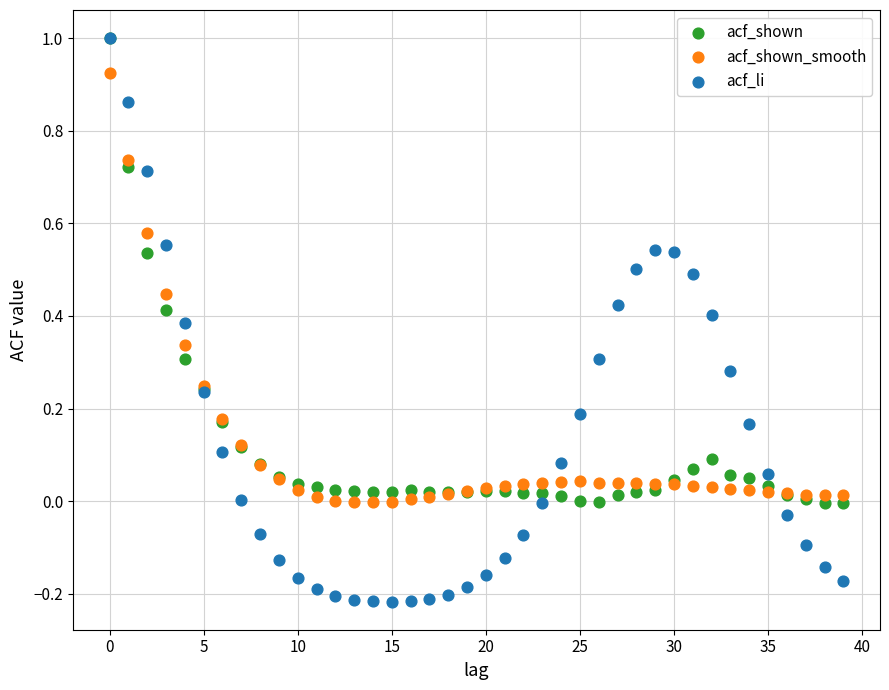

Which series has the largest Y range (max minus min)?

acf_li